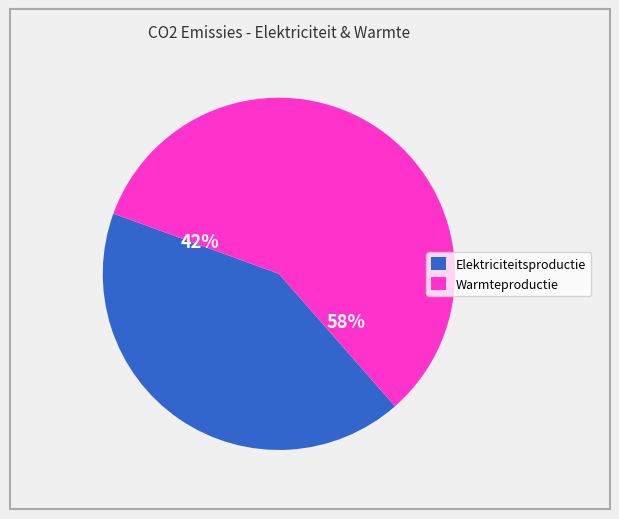

What is the largest slice in the pie chart?

Warmteproductie